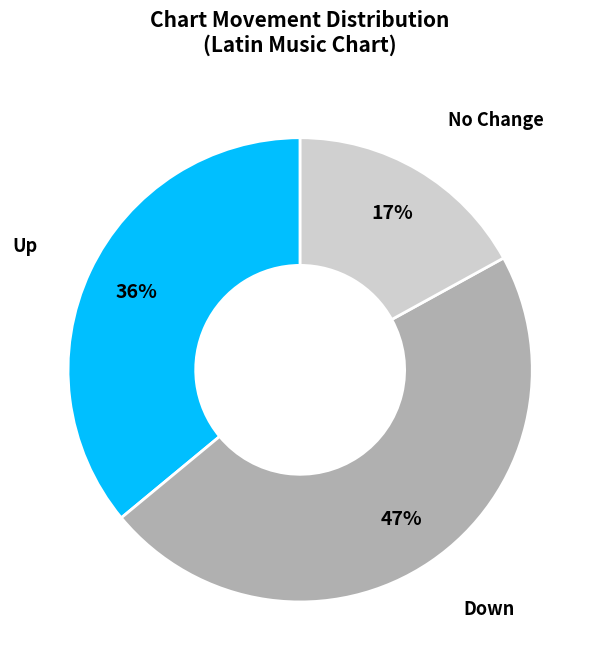

Is there any slice that represents more than half of the pie?

No